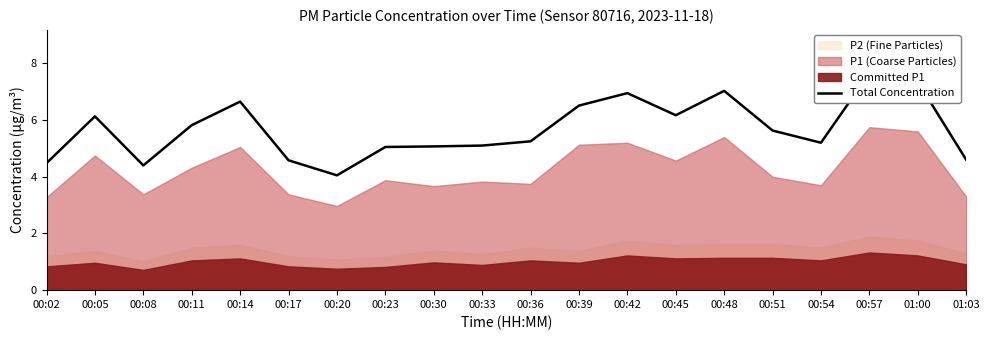

True or false: the data shows 7.7 at 00:57.

True